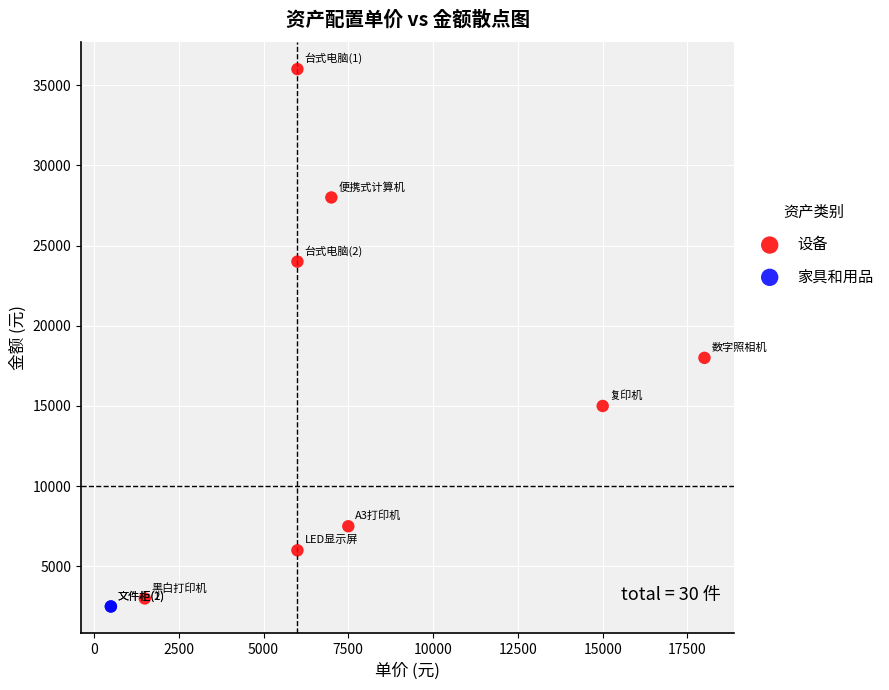

Which series reaches the minimum Y coordinate?

家具和用品